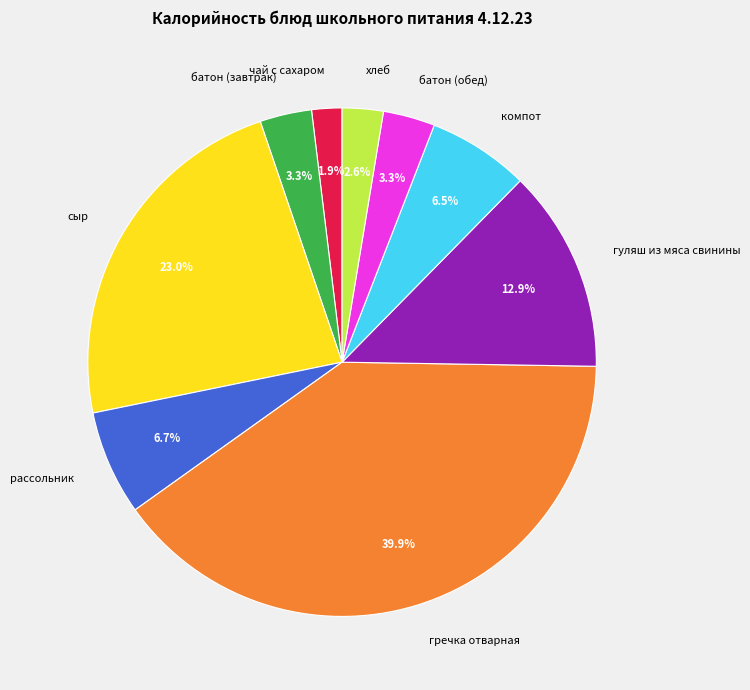

What is the largest slice in the pie chart?

гречка отварная